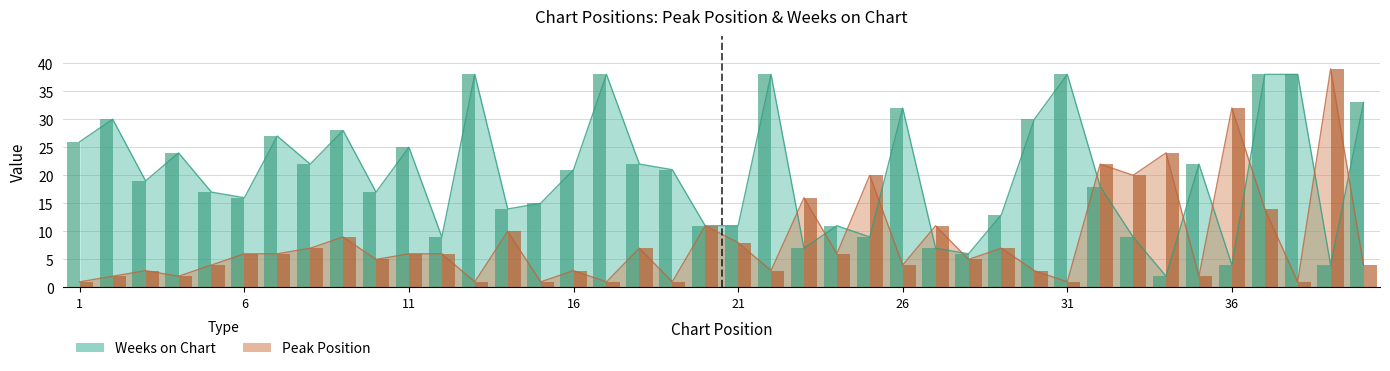

How many groups of bars are there?

40